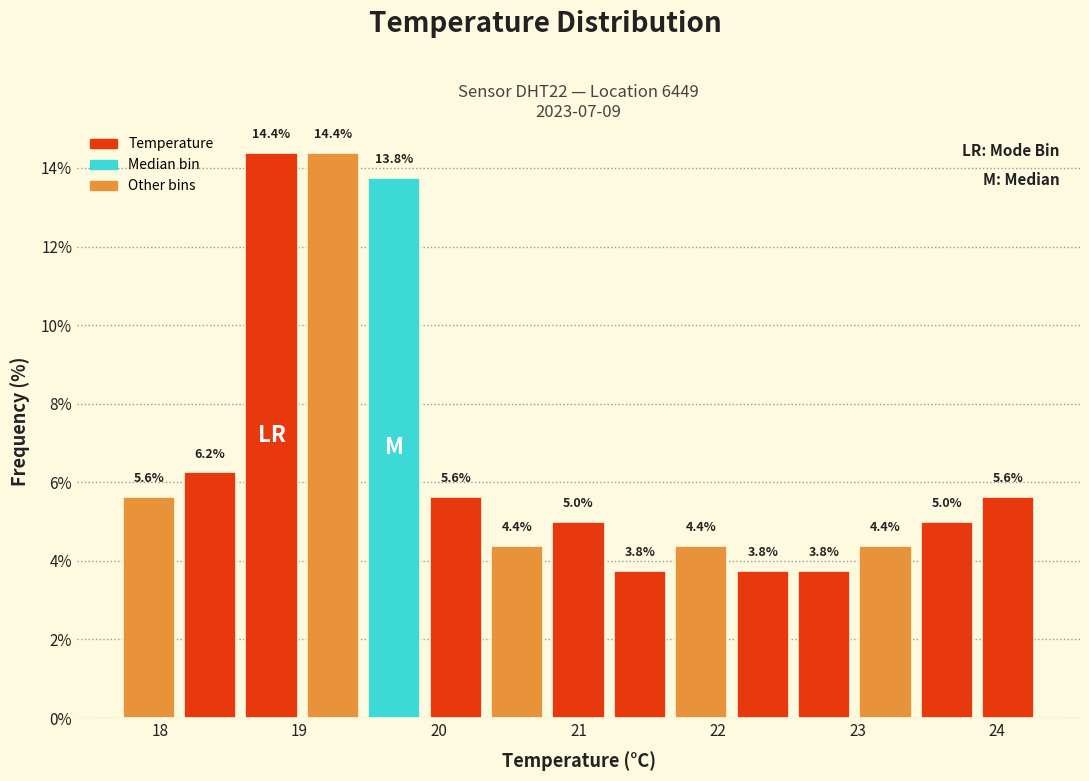

Reading left to right, transcribe this chart: for each bar, give the range it covers on the x-axis and its height. The bar edges are not printed on the chart, so give them approximately, as read against the axis.

17.70 to 18.14: 5.6
18.14 to 18.58: 6.2
18.58 to 19.02: 14.4
19.02 to 19.46: 14.4
19.46 to 19.90: 13.8
19.90 to 20.34: 5.6
20.34 to 20.78: 4.4
20.78 to 21.22: 5.0
21.22 to 21.66: 3.8
21.66 to 22.10: 4.4
22.10 to 22.54: 3.8
22.54 to 22.98: 3.8
22.98 to 23.42: 4.4
23.42 to 23.86: 5.0
23.86 to 24.30: 5.6